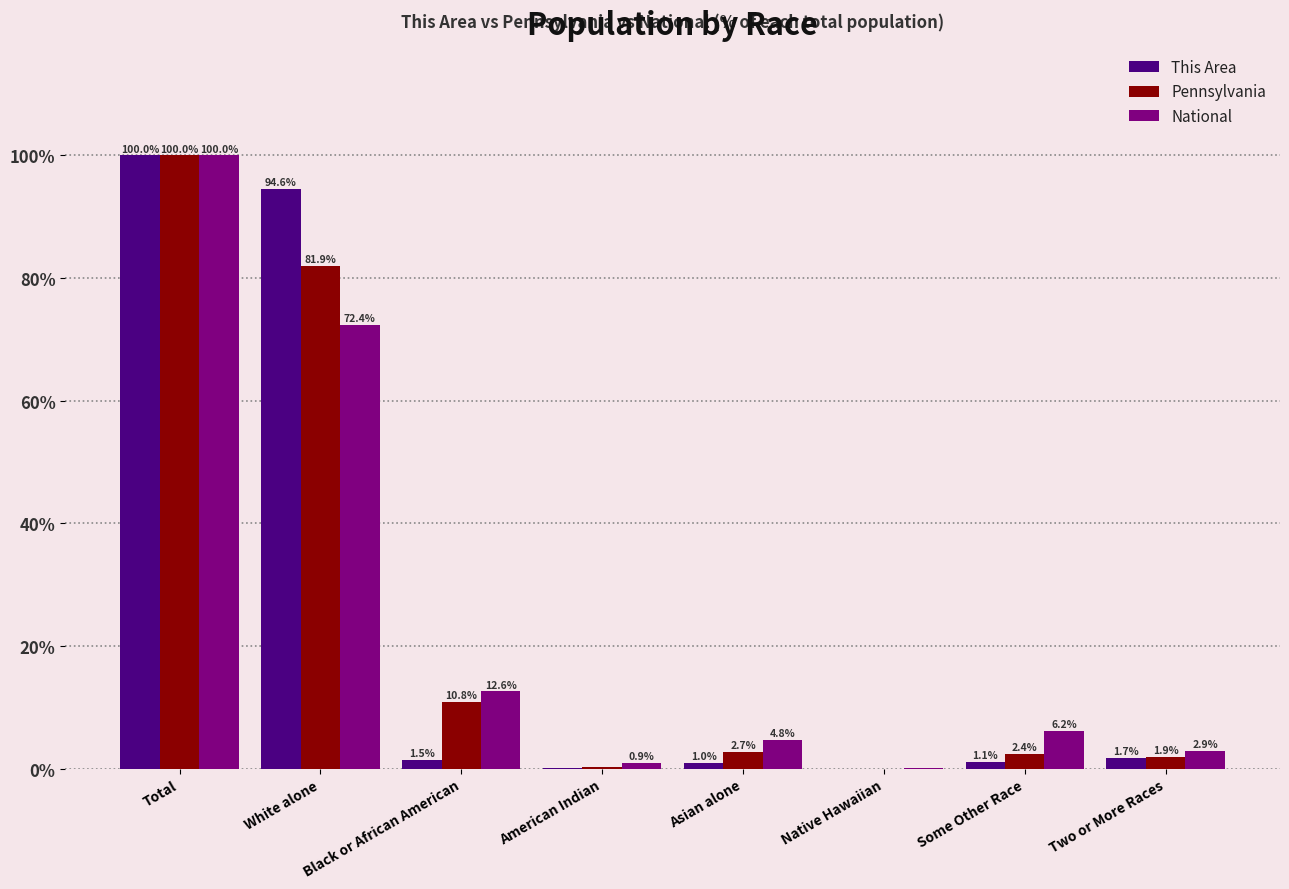

What is the greatest value displayed?

100.0